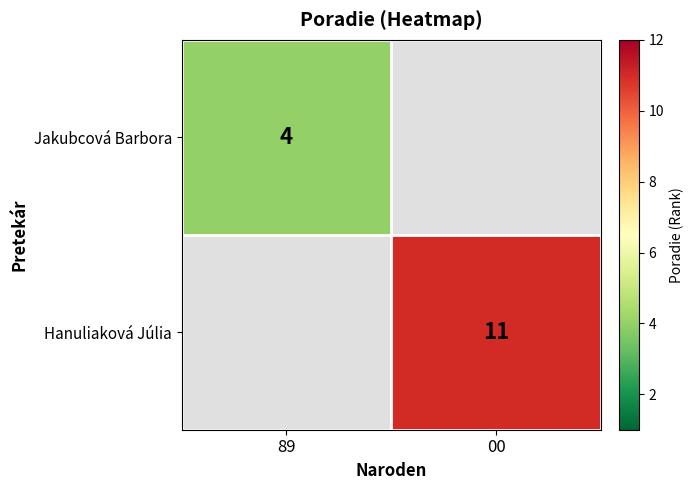

The value of Jakubcová Barbora at 89 is 4. True or false?

True